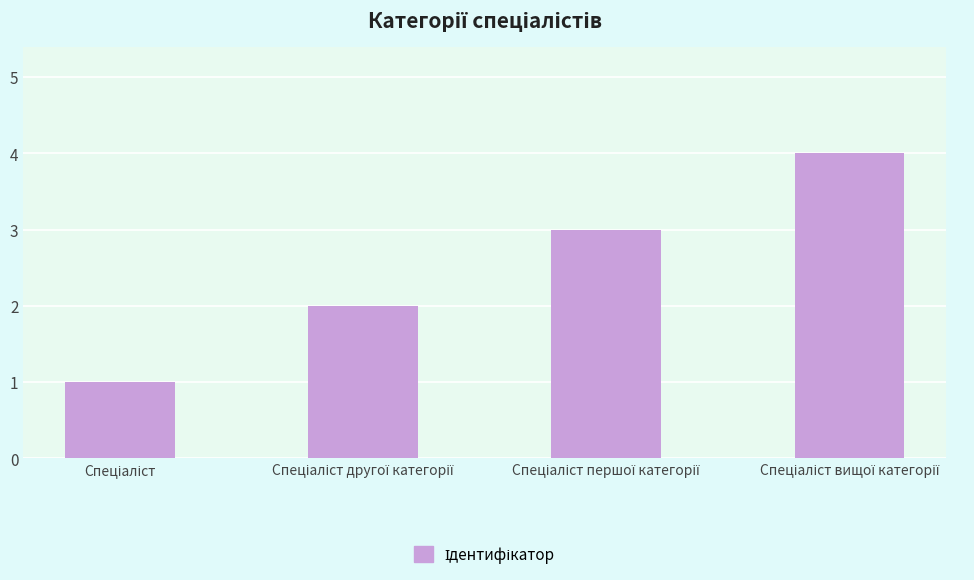

What is the value of the 4th bar from the left?

4